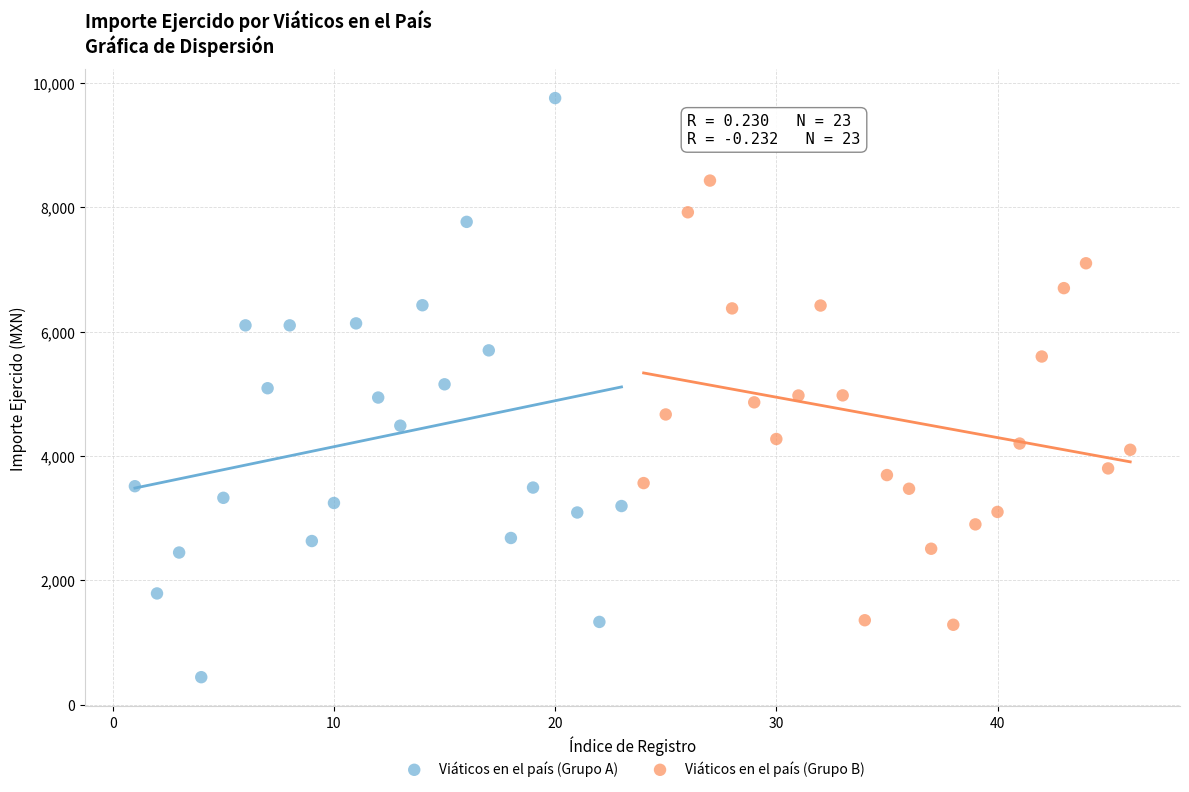

Which series contains the highest Y value?

Viáticos en el país (Grupo A)